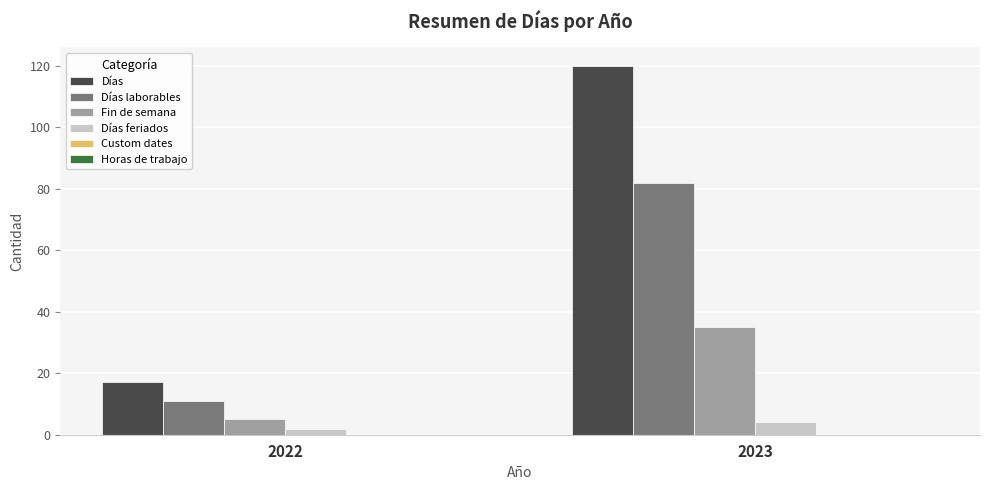

What is the total value across all series at 2023?

241